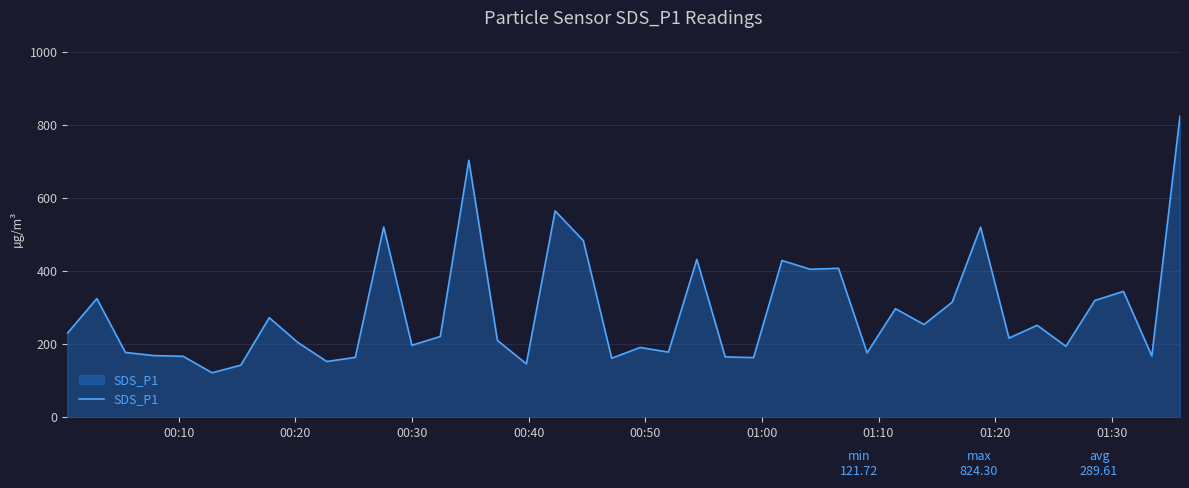

What is the maximum value shown in the chart?

824.3